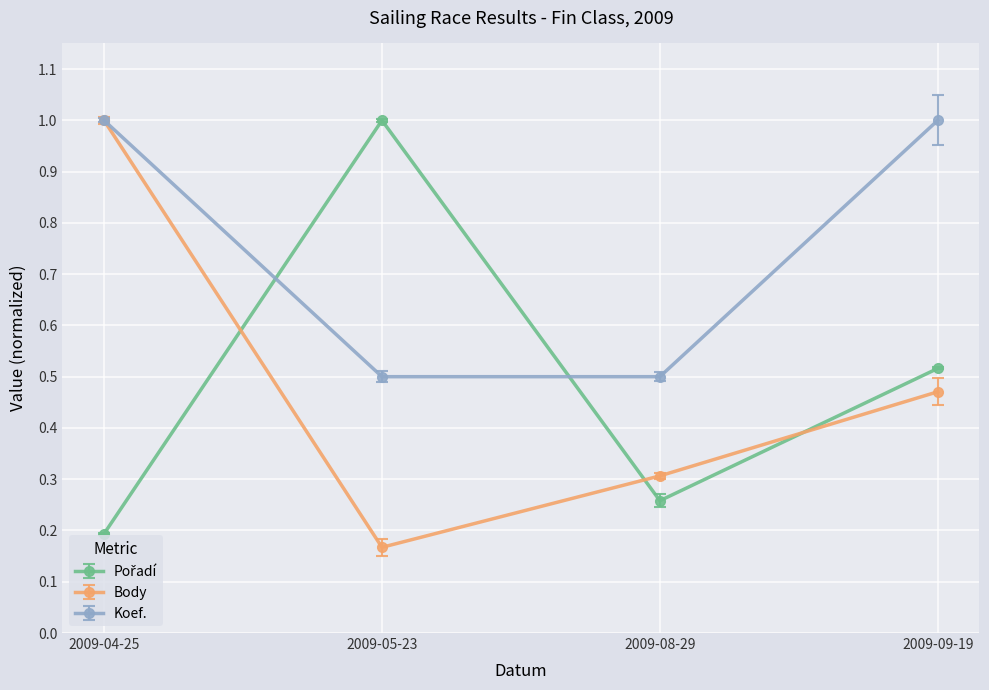

True or false: Koef. and Body cross at least once.

False